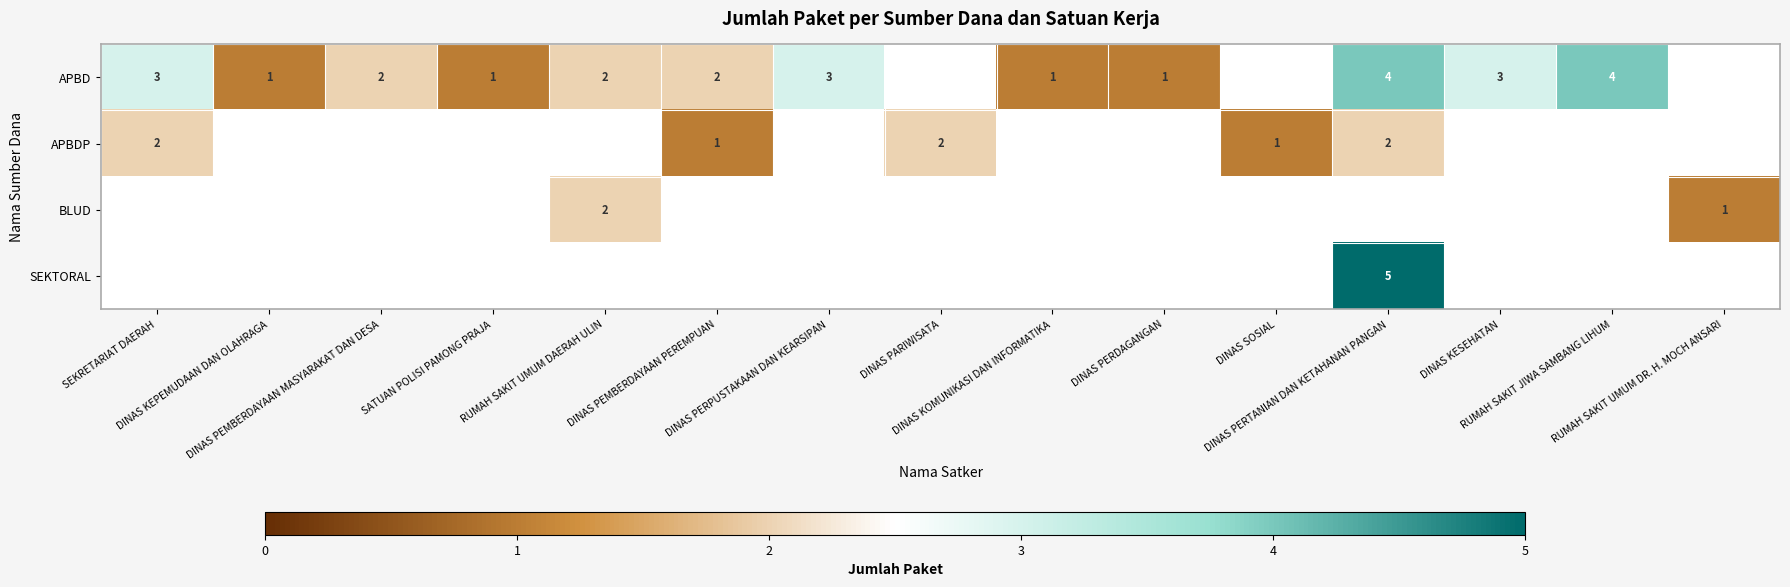

Which category has the highest value across all series?

DINAS PERTANIAN DAN KETAHANAN PANGAN